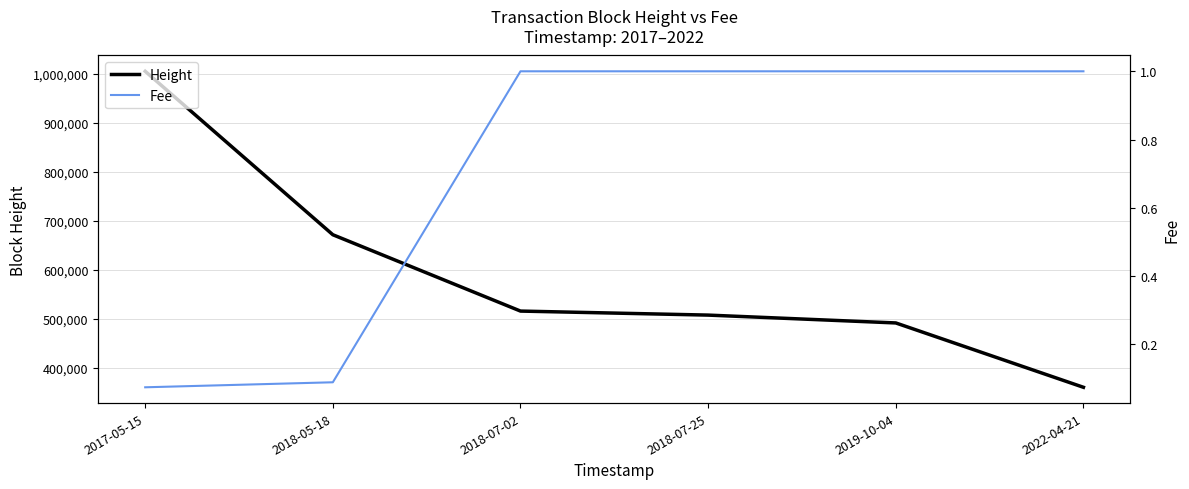

Which has a higher value, 2022-04-21 or 2018-07-02?

2018-07-02